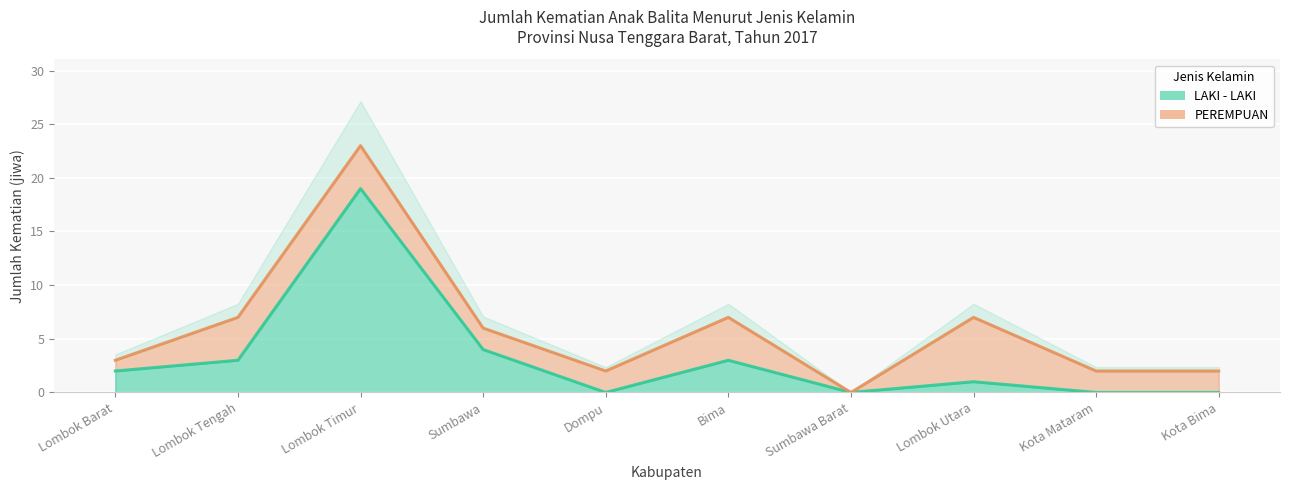

What is the maximum value shown in the chart?

19